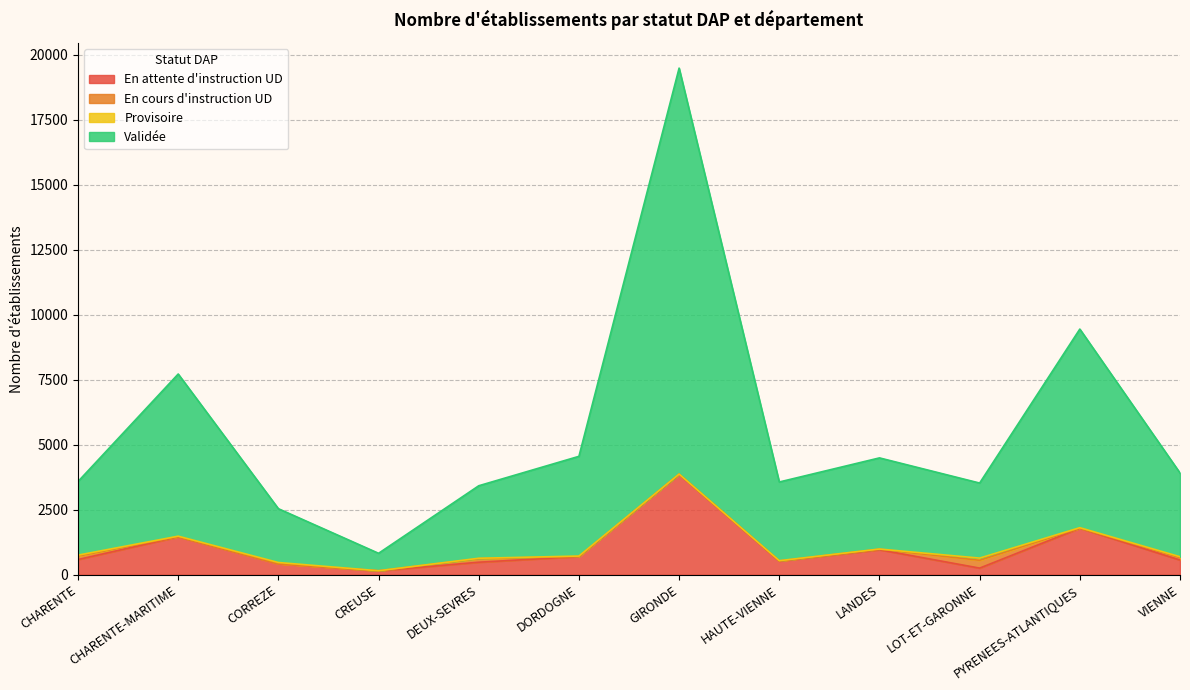

True or false: En attente d'instruction UD has a value of 1459 at CHARENTE-MARITIME.

True